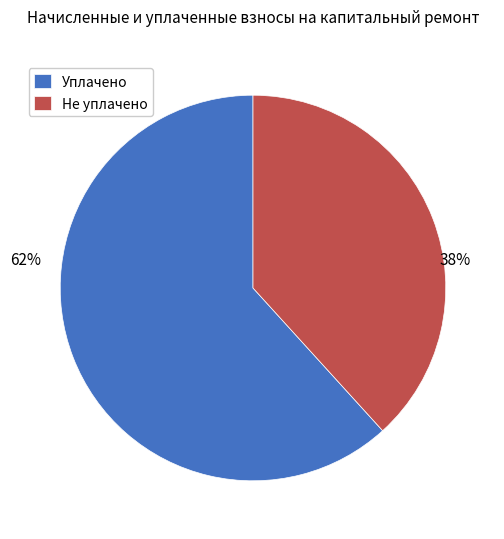

Is there any slice that represents more than half of the pie?

Yes